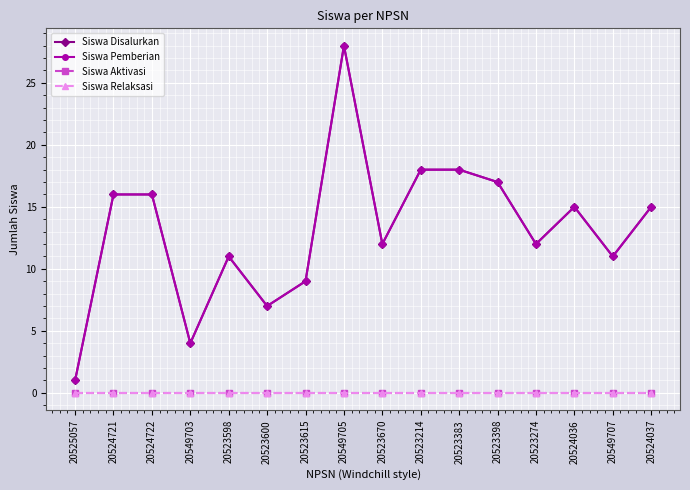

Where is Siswa Aktivasi nearest to the value 0?

20525057